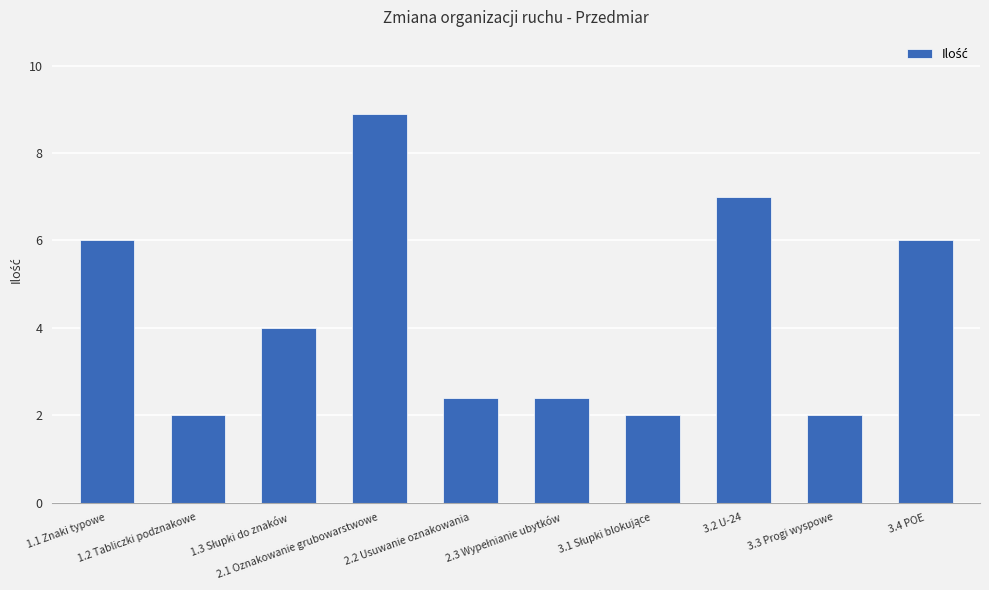

What position from the left is 1.1 Znaki typowe?

1